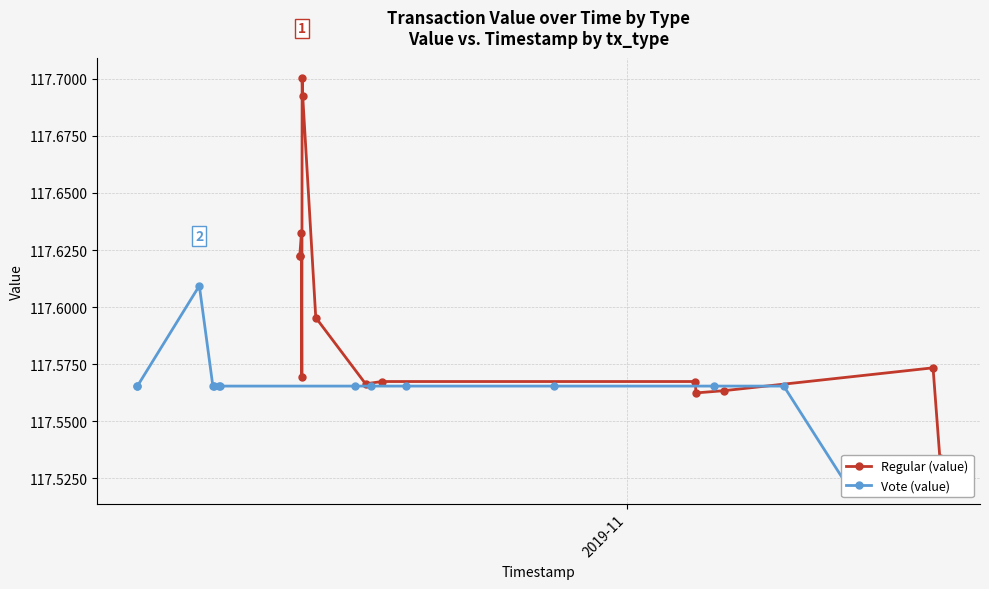

What is the average value of the Regular (value) series?

117.6